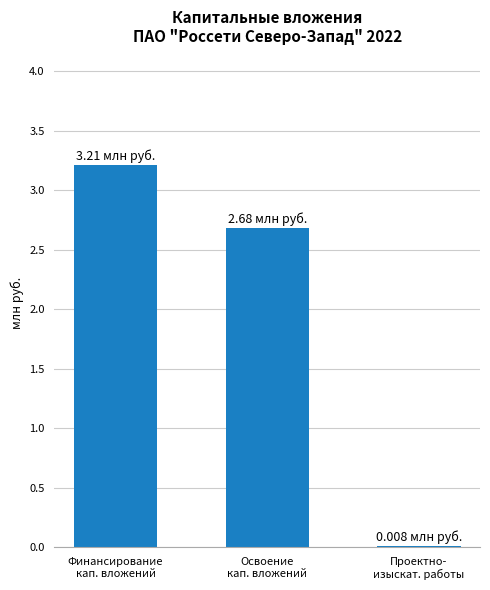

Does the chart contain stacked bars?

No